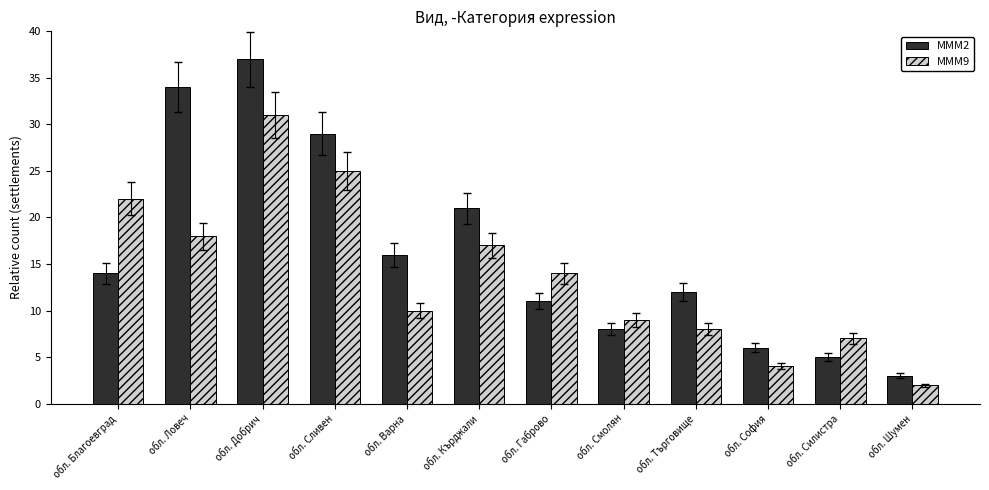

How many categories are shown in the chart?

12